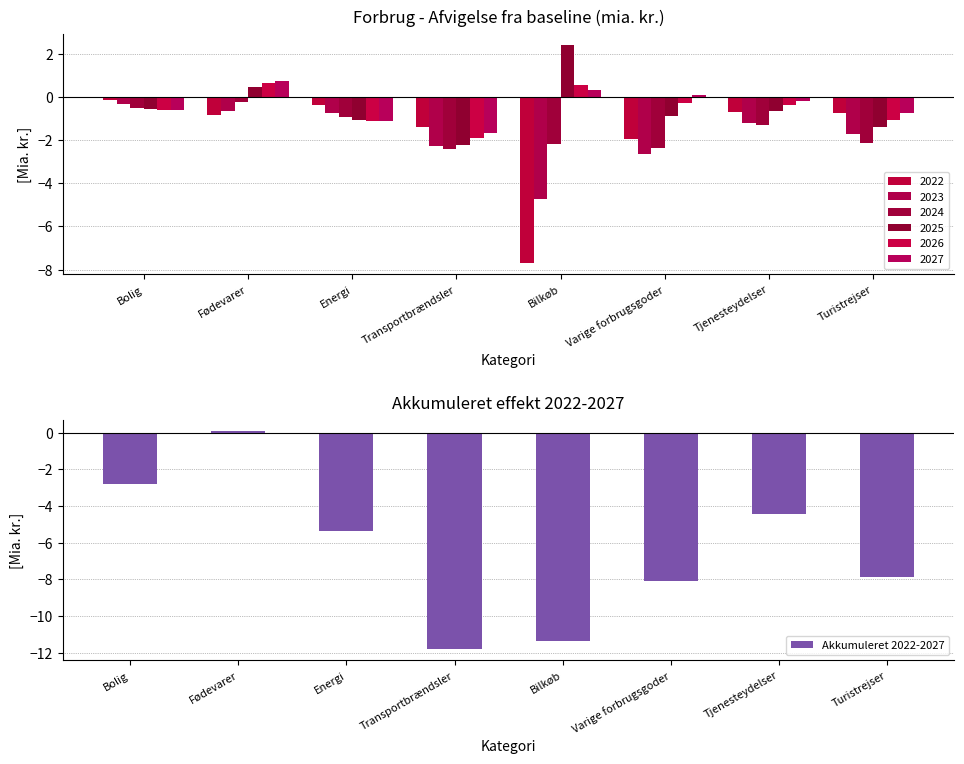

List the labels in order of value, largest first.

Fødevarer, Bolig, Tjenesteydelser, Energi, Turistrejser, Varige forbrugsgoder, Bilkøb, Transportbrændsler